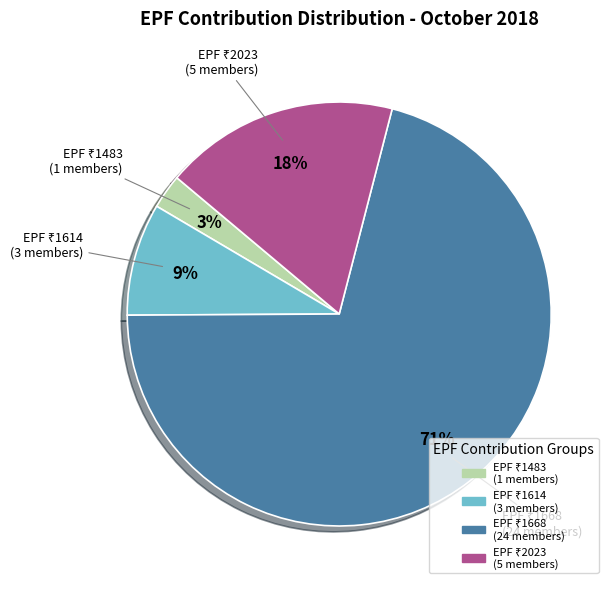

Is there any slice that represents more than half of the pie?

Yes